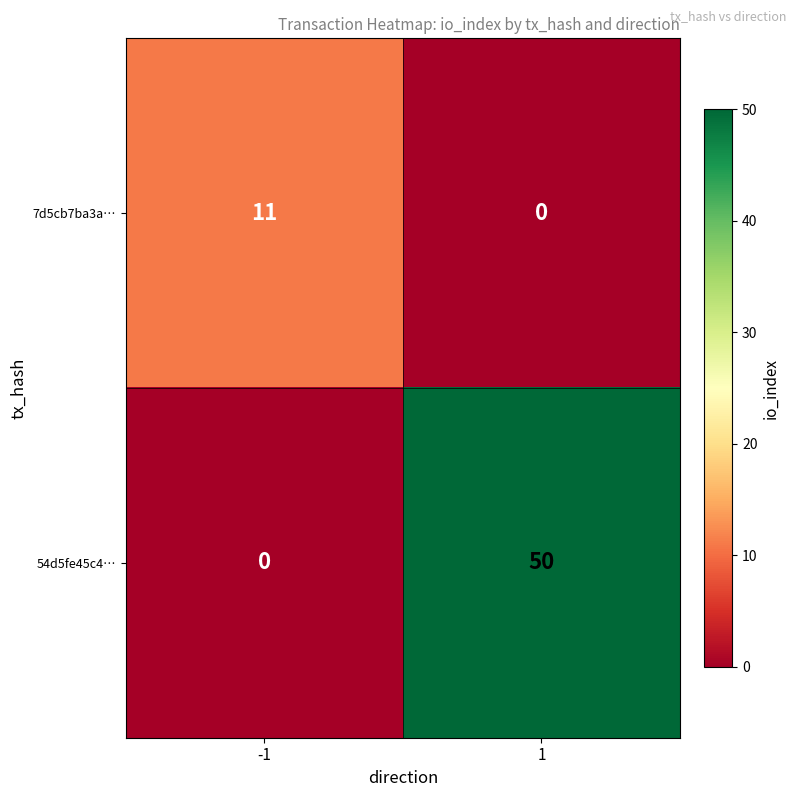

What is the greatest value displayed?

50